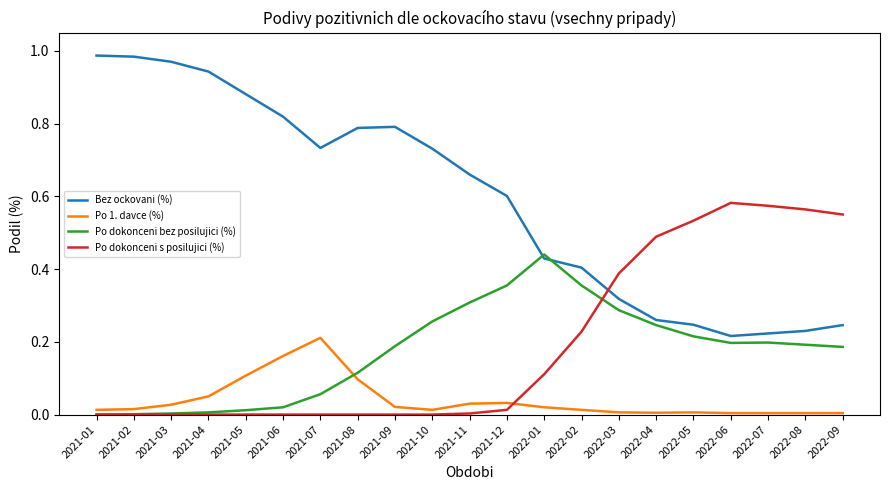

Count the number of categories in the chart.

21